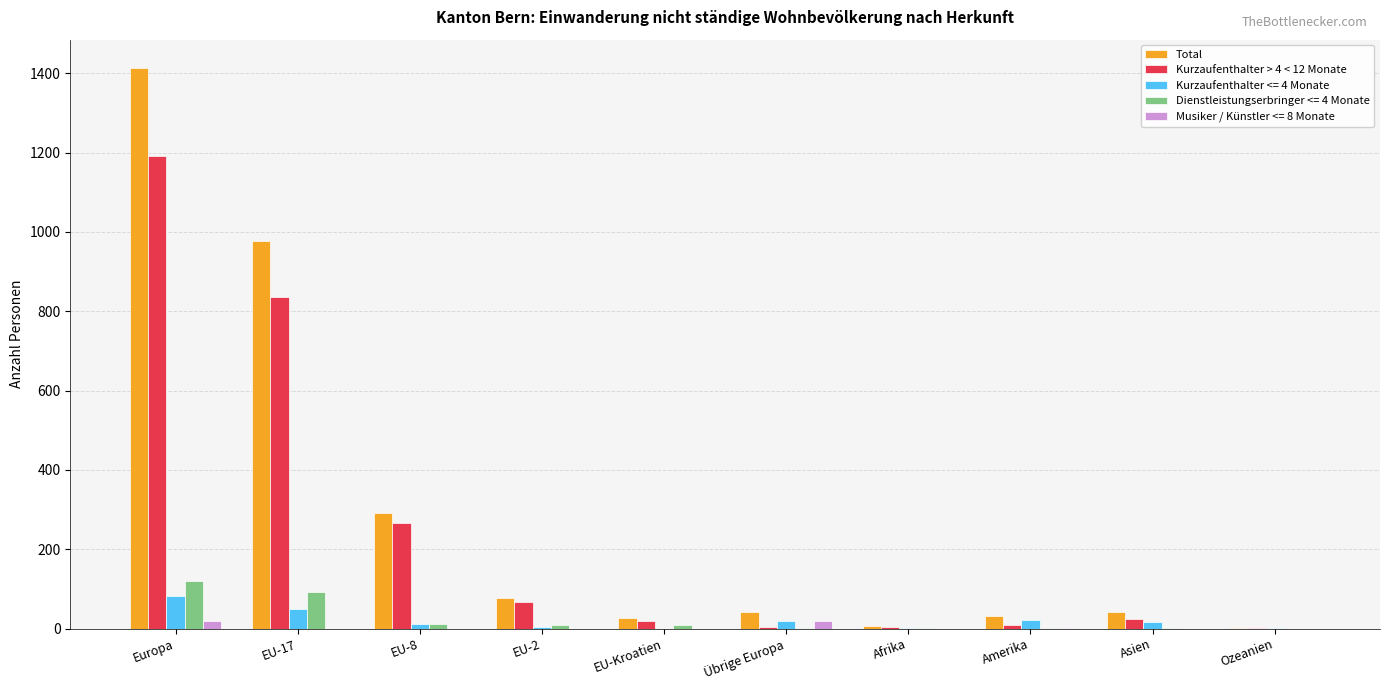

Which category has the highest value in the Kurzaufenthalter <= 4 Monate series?

Europa